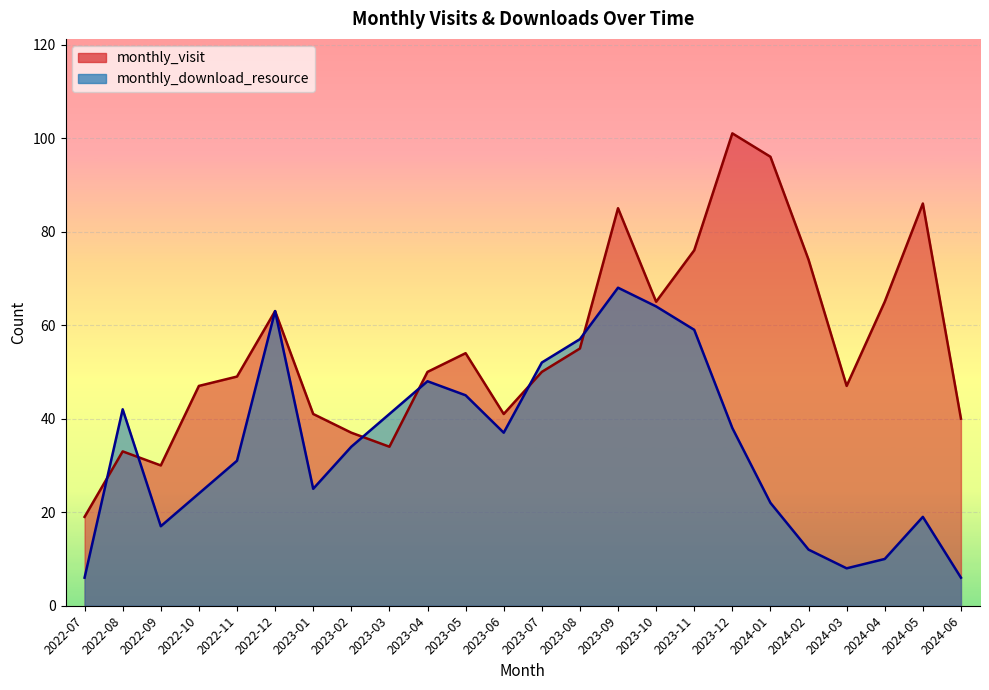

Count the number of categories in the chart.

24